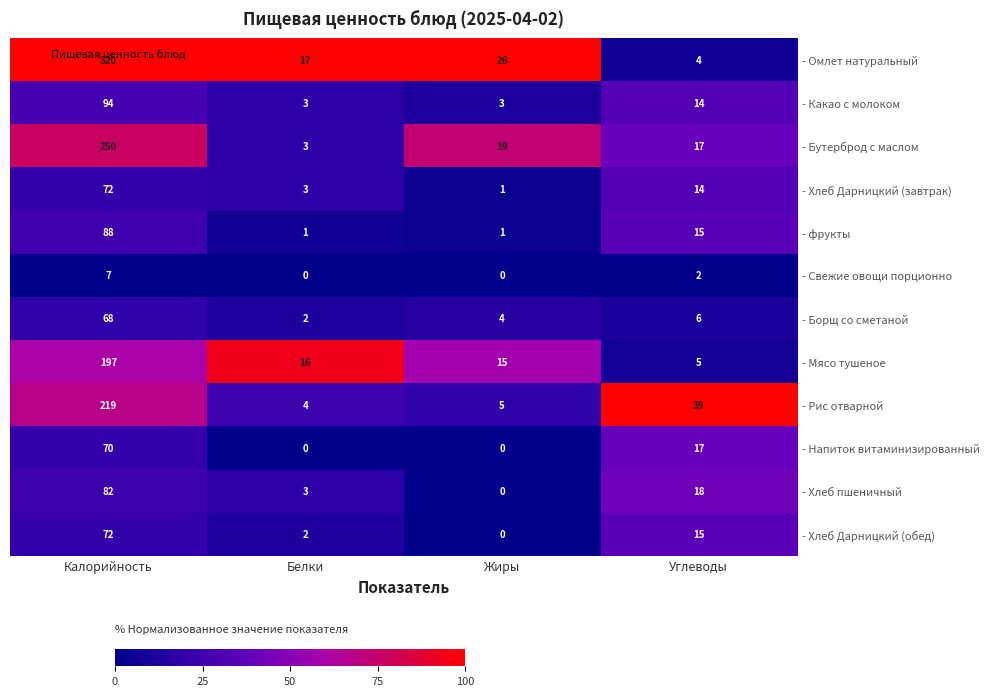

At which category does the chart reach its peak across all series?

Калорийность